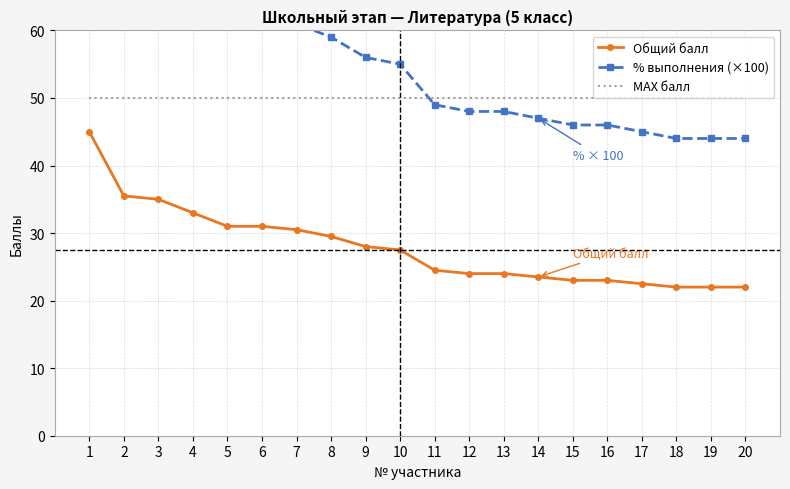

Is it true that МАХ балл equals 89.9 at 8?

False